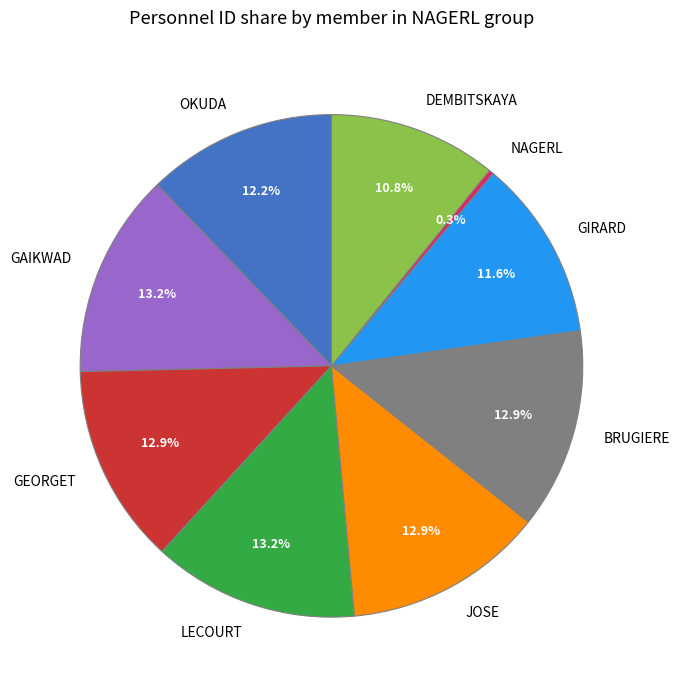

True or false: GAIKWAD accounts for 13% of the total.

True